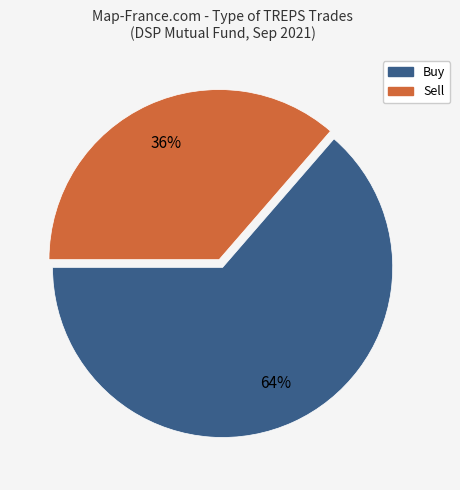

How many segments does this pie chart have?

2